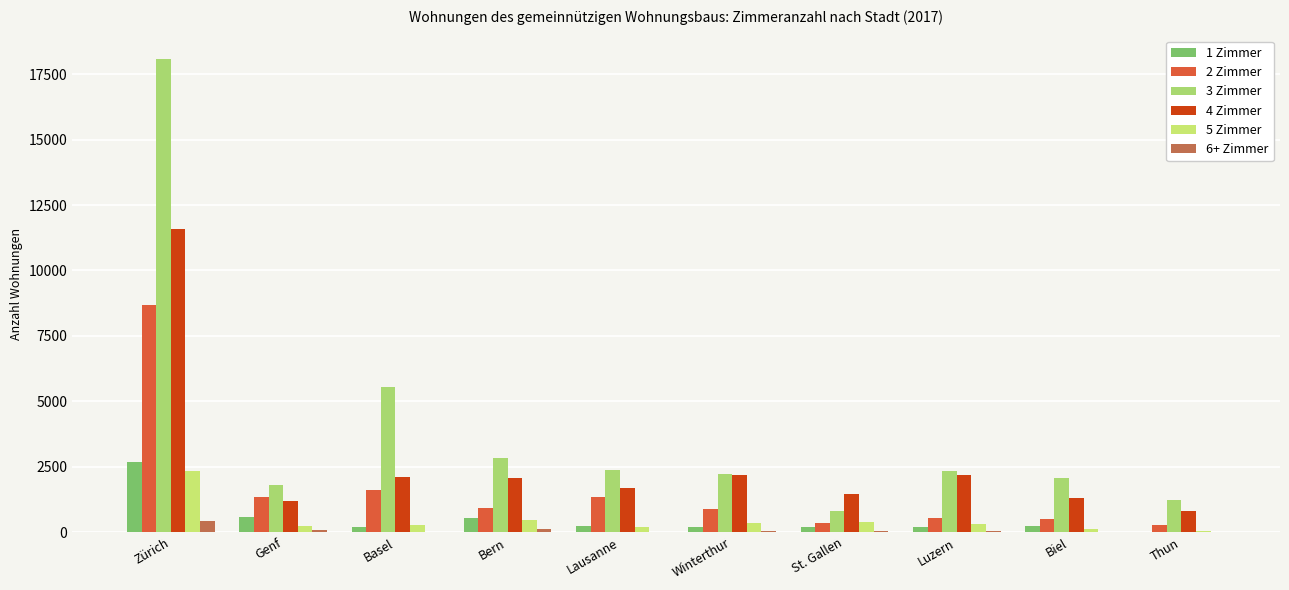

Reading left to right, what are all the values shown in this chart?

1 Zimmer: Zürich=2689	Genf=565	Basel=195	Bern=535	Lausanne=242	Winterthur=183	St. Gallen=187	Luzern=193	Biel=223	Thun=26
2 Zimmer: Zürich=8662	Genf=1337	Basel=1627	Bern=944	Lausanne=1331	Winterthur=880	St. Gallen=348	Luzern=543	Biel=517	Thun=259
3 Zimmer: Zürich=18066	Genf=1823	Basel=5547	Bern=2827	Lausanne=2386	Winterthur=2232	St. Gallen=793	Luzern=2354	Biel=2055	Thun=1230
4 Zimmer: Zürich=11570	Genf=1195	Basel=2099	Bern=2060	Lausanne=1692	Winterthur=2192	St. Gallen=1469	Luzern=2197	Biel=1299	Thun=794
5 Zimmer: Zürich=2342	Genf=227	Basel=277	Bern=485	Lausanne=185	Winterthur=368	St. Gallen=381	Luzern=300	Biel=134	Thun=48
6+ Zimmer: Zürich=436	Genf=68	Basel=25	Bern=109	Lausanne=2	Winterthur=42	St. Gallen=62	Luzern=38	Biel=6	Thun=6